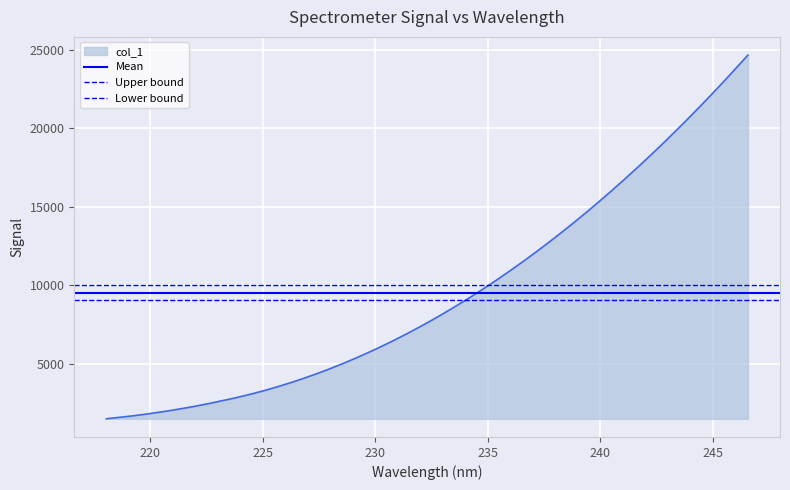

Which series has the largest total across all categories?

Upper bound